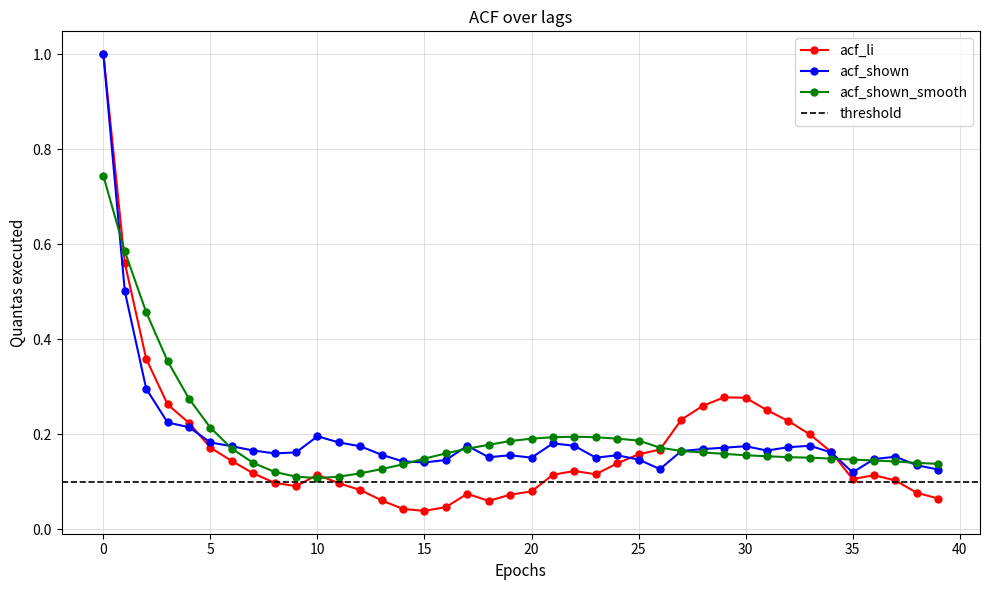

What is the difference between the highest and lowest values at 37?

0.1